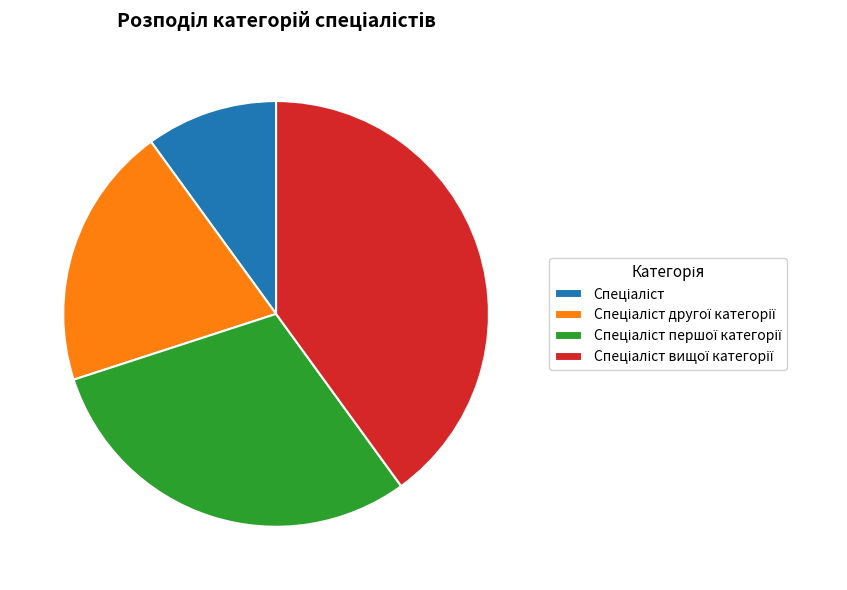

How many slices are in this pie chart?

4